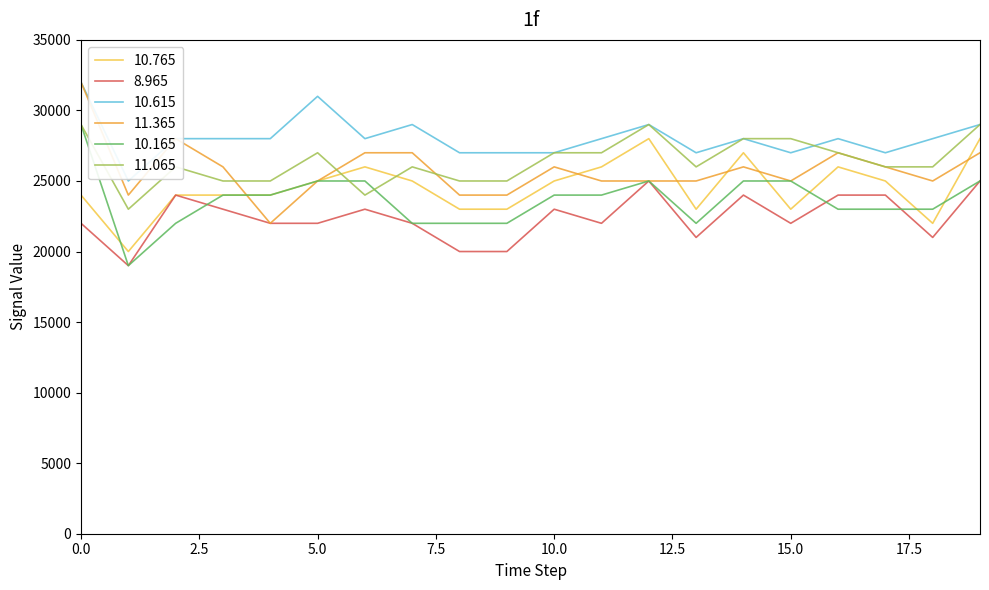

True or false: 11.365 and 10.165 cross at least once.

True